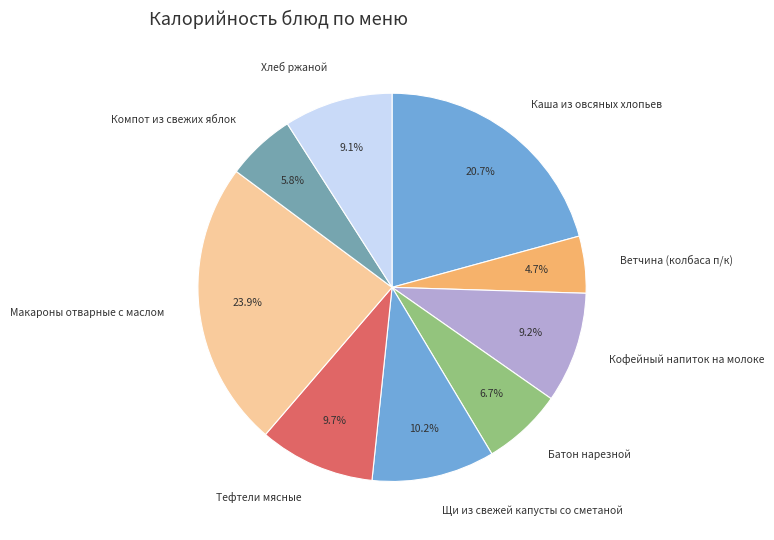

How many segments does this pie chart have?

9